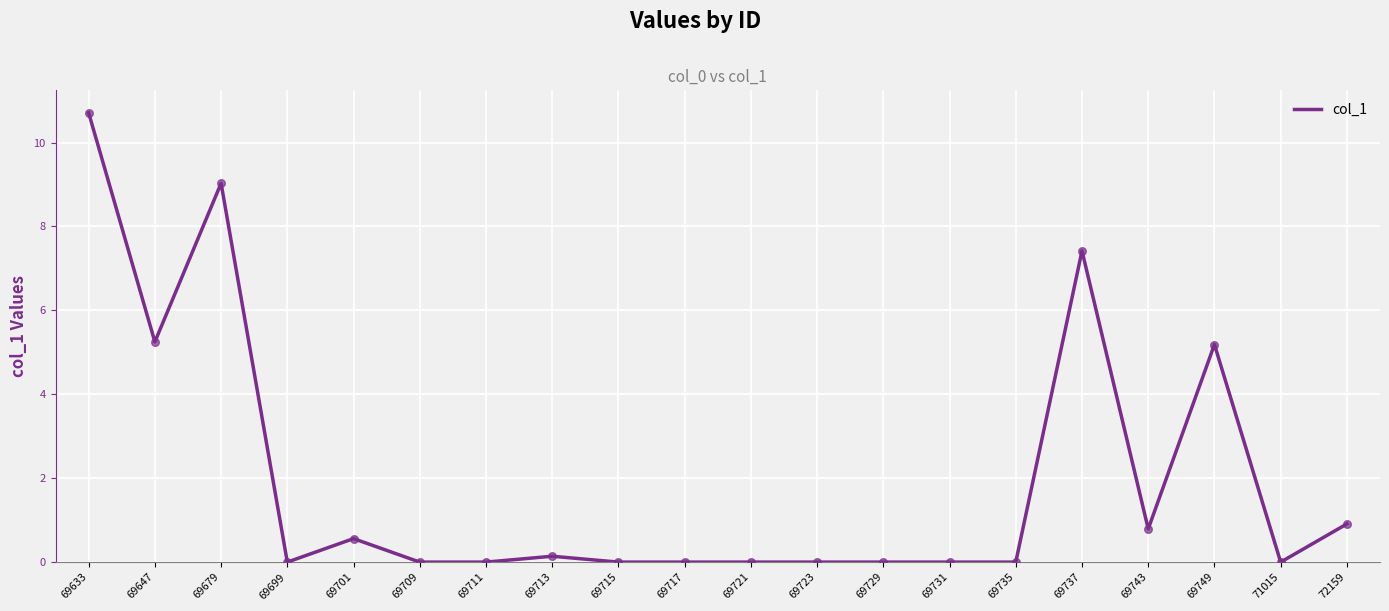

Approximately how many times larger is the value at 69679 compared to 69647?

1.7